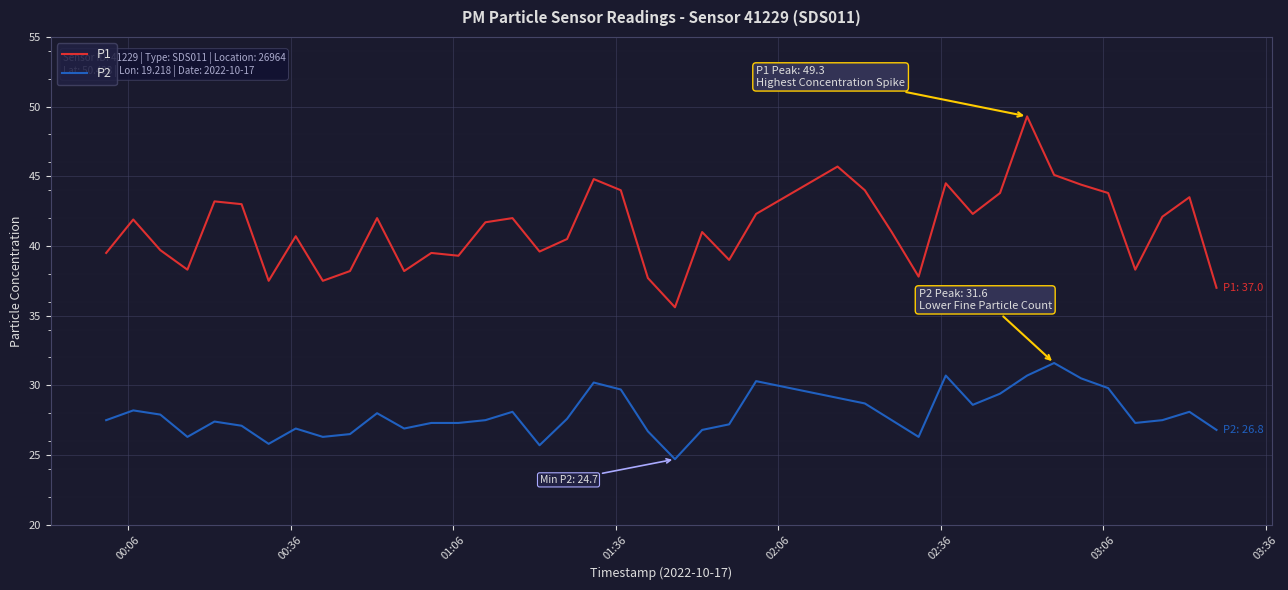

What are all the series names shown in the legend?

P1, P2